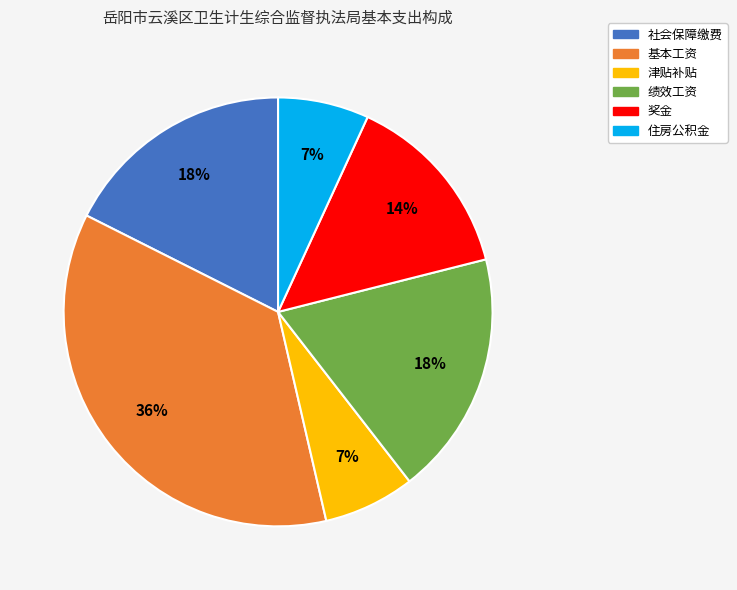

How many segments does this pie chart have?

6